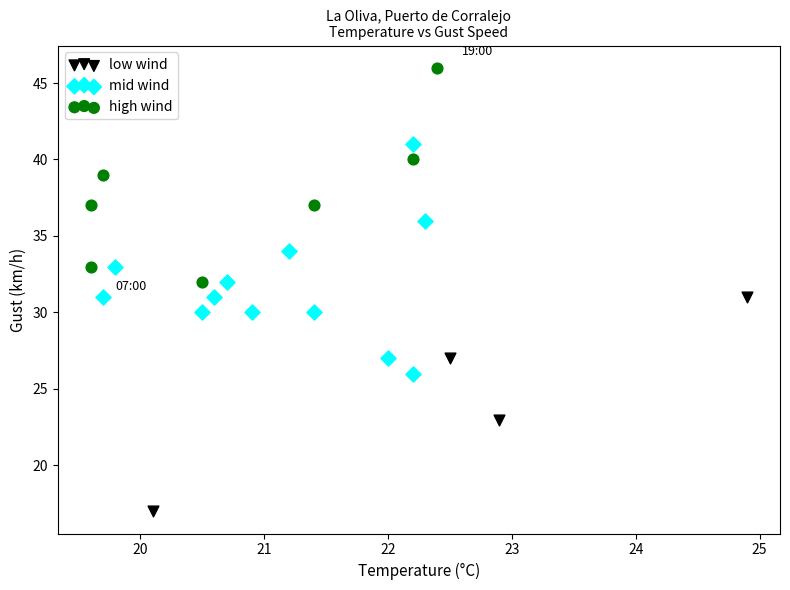

Which series contains the lowest Y value?

low wind